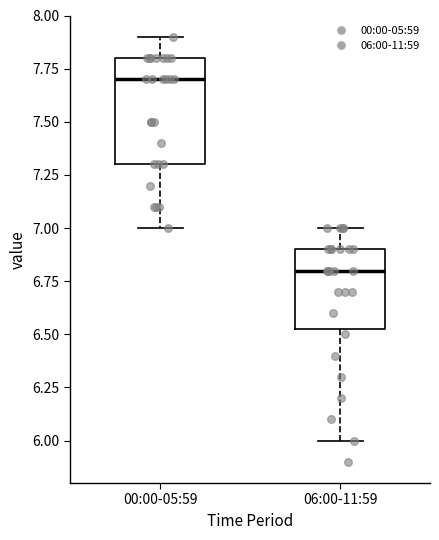

Where is the lower edge of the box for 00:00-05:59 on the y-axis? The values are not printed on the chart, so give them approximately, as read against the axis.

7.30